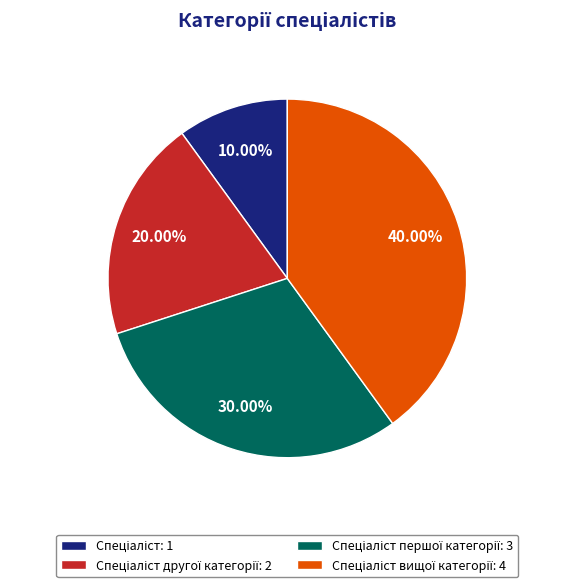

Is there any slice that represents more than half of the pie?

No